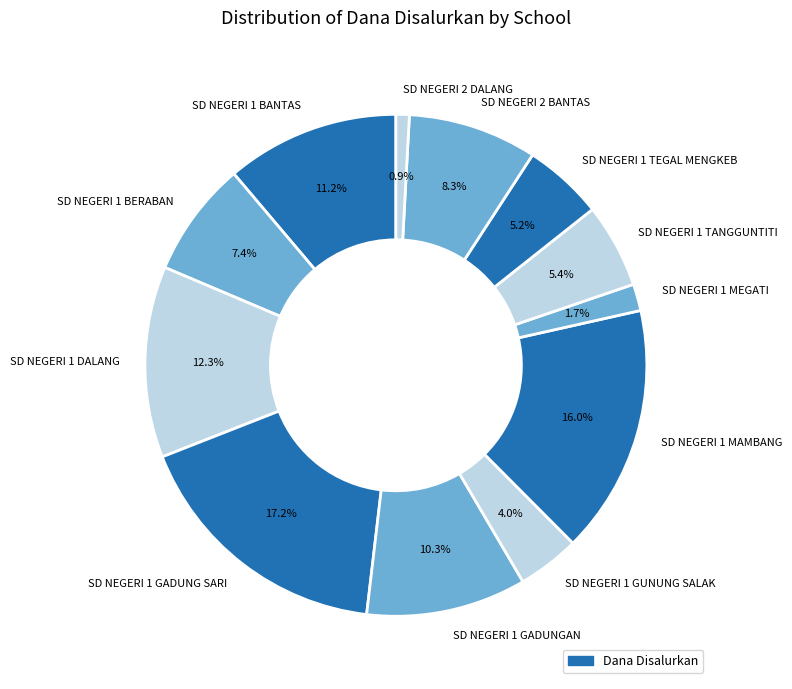

Count the number of slices in the pie.

12